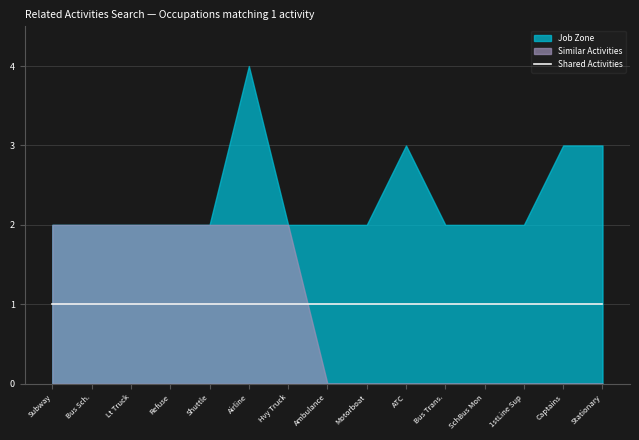

What is the total value across all series at Ambulance Drivers and Attendants?

3